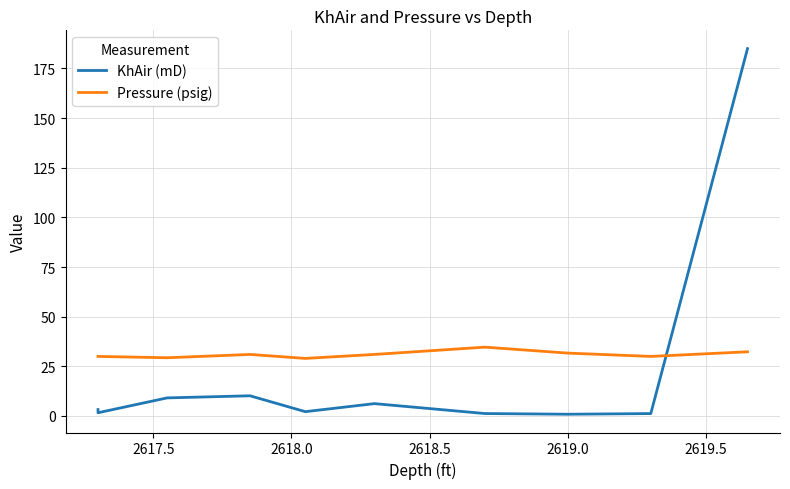

How many values in the Pressure (psig) series exceed 31?

3